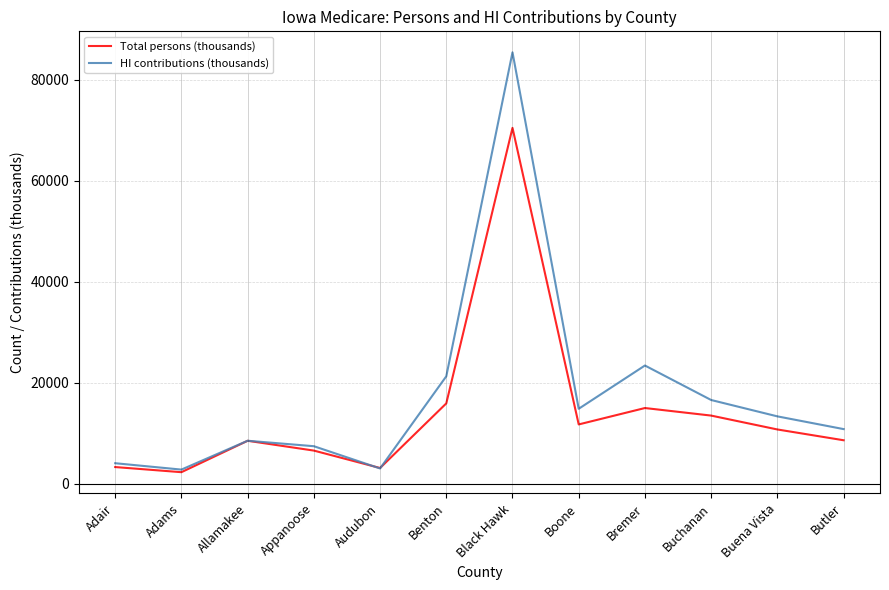

After their last crossing, which series has the higher values: HI contributions (thousands) or Total persons (thousands)?

HI contributions (thousands)